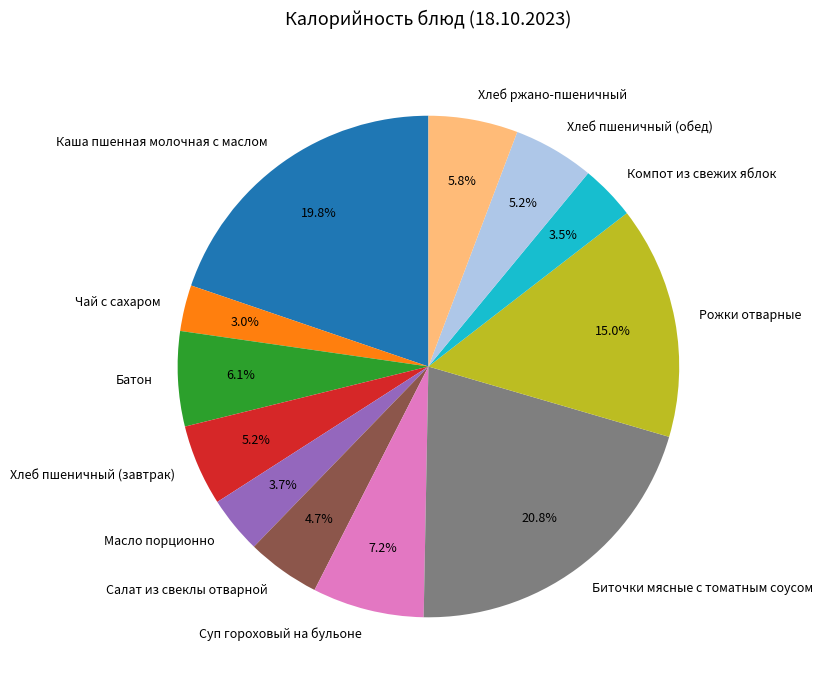

How many slices are in this pie chart?

12